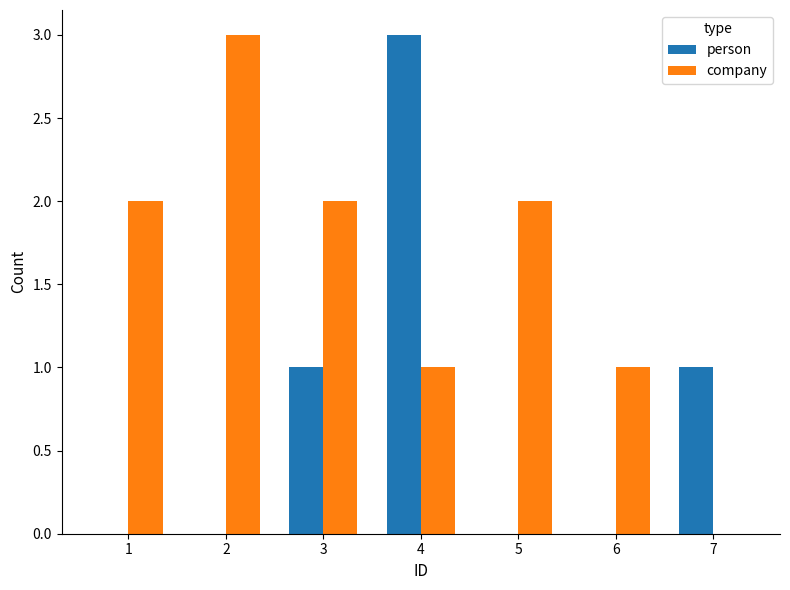

At which category is the sum across all series the highest?

4